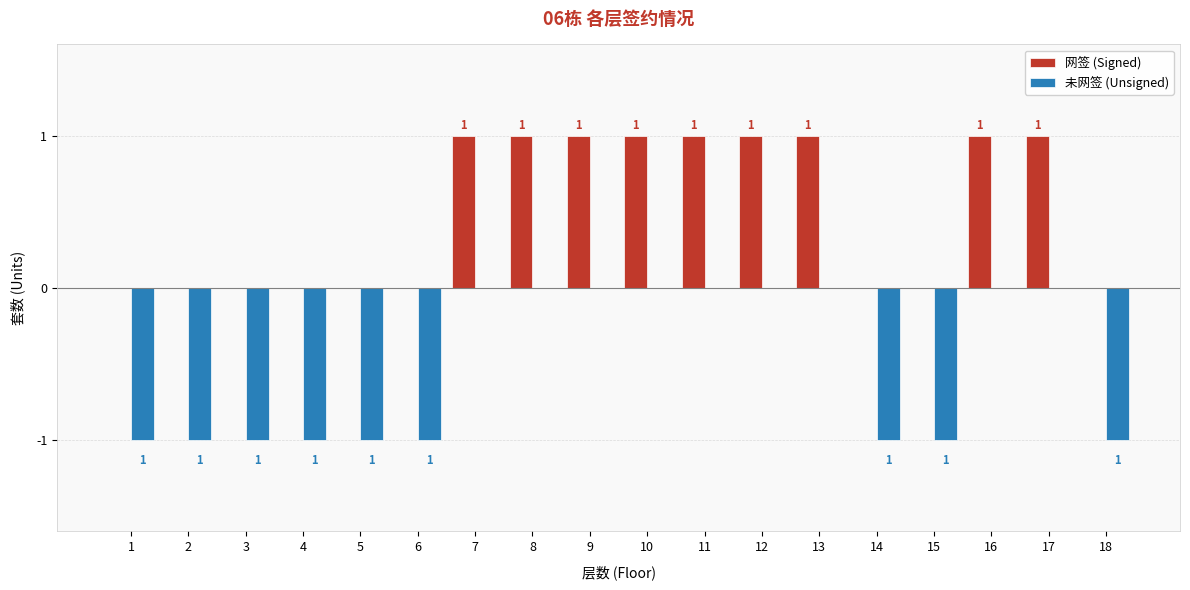

Reading left to right, list all the values displayed in this chart.

网签 (Signed): 1=0	2=0	3=0	4=0	5=0	6=0	7=1	8=1	9=1	10=1	11=1	12=1	13=1	14=0	15=0	16=1	17=1	18=0
未网签 (Unsigned): 1=-1	2=-1	3=-1	4=-1	5=-1	6=-1	7=0	8=0	9=0	10=0	11=0	12=0	13=0	14=-1	15=-1	16=0	17=0	18=-1